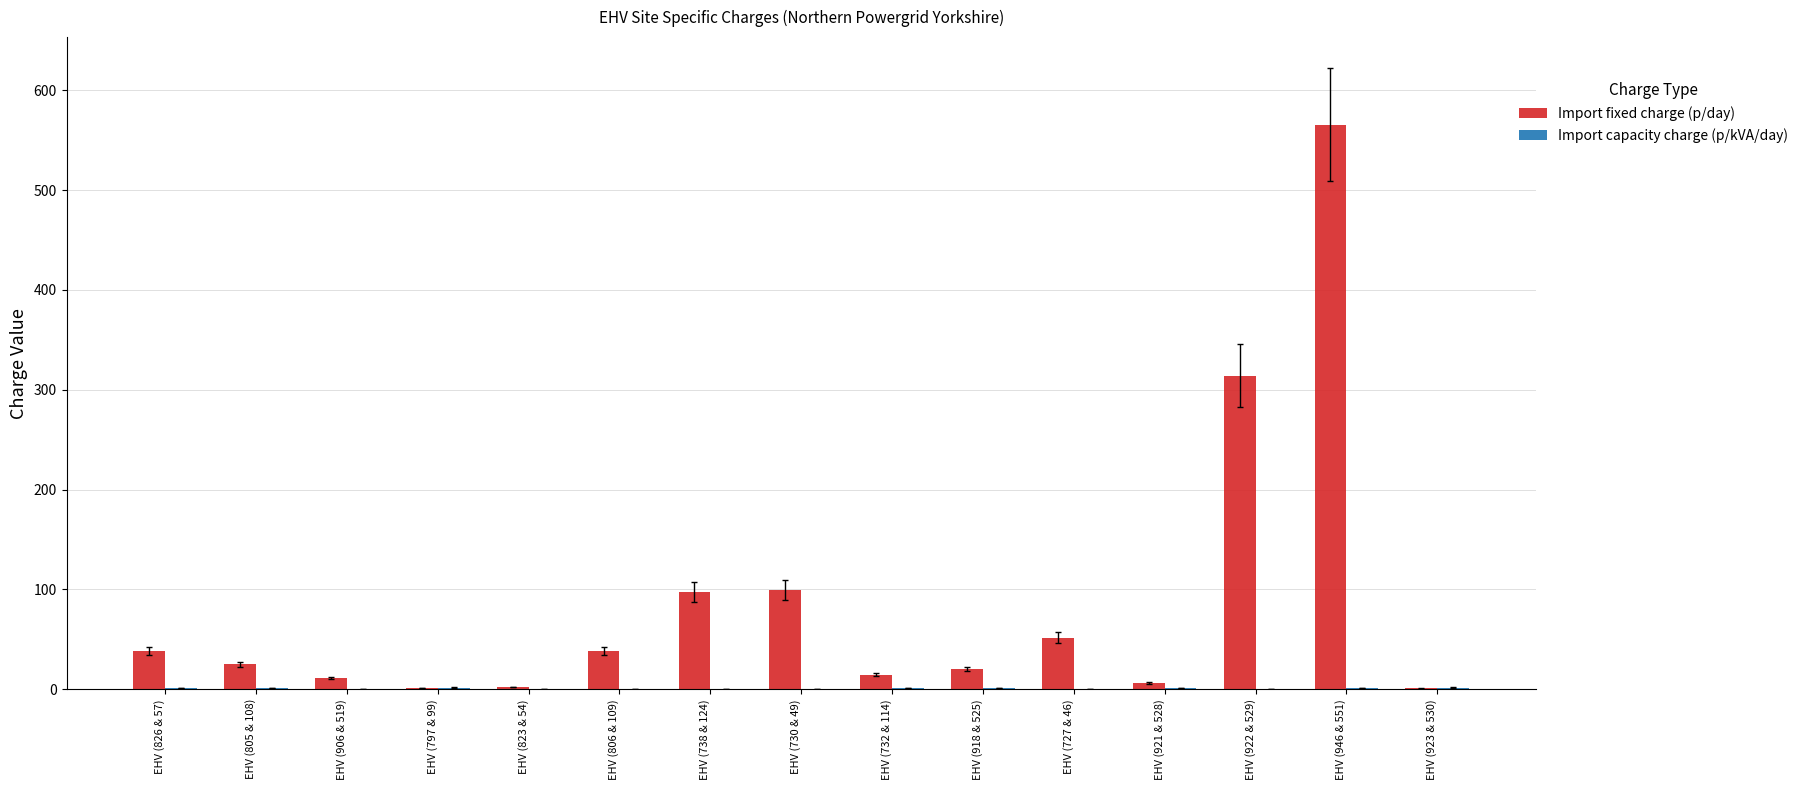

True or false: Import fixed charge (p/day) has a value of 28.8 at EHV (727 & 46).

False